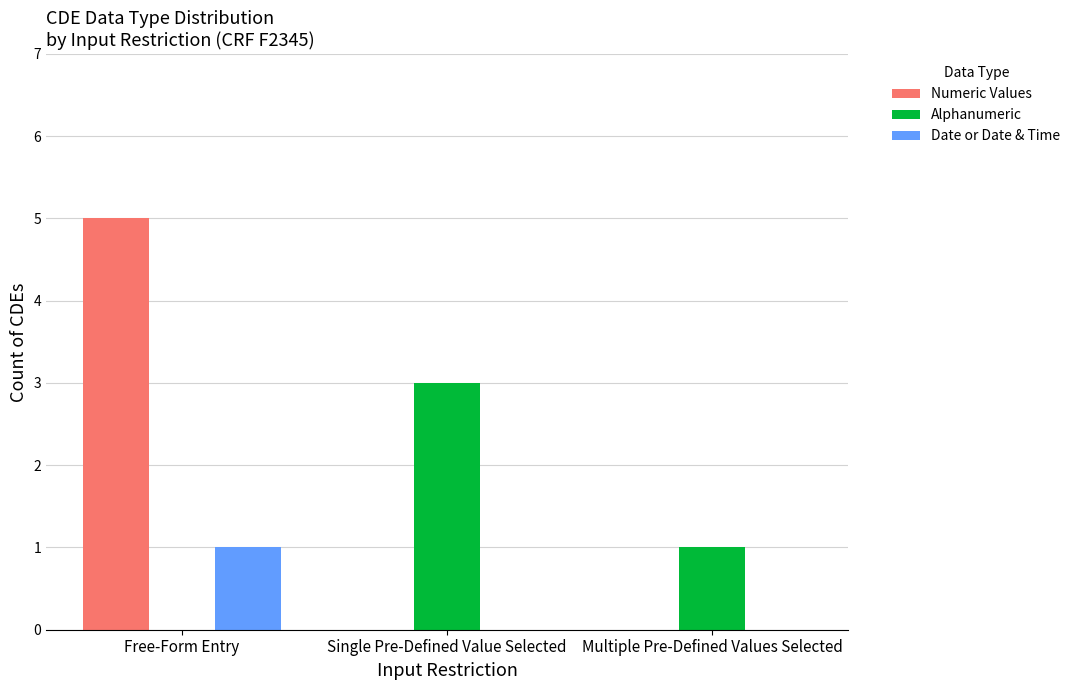

Count the Numeric Values values in the range 0 to 5.

3